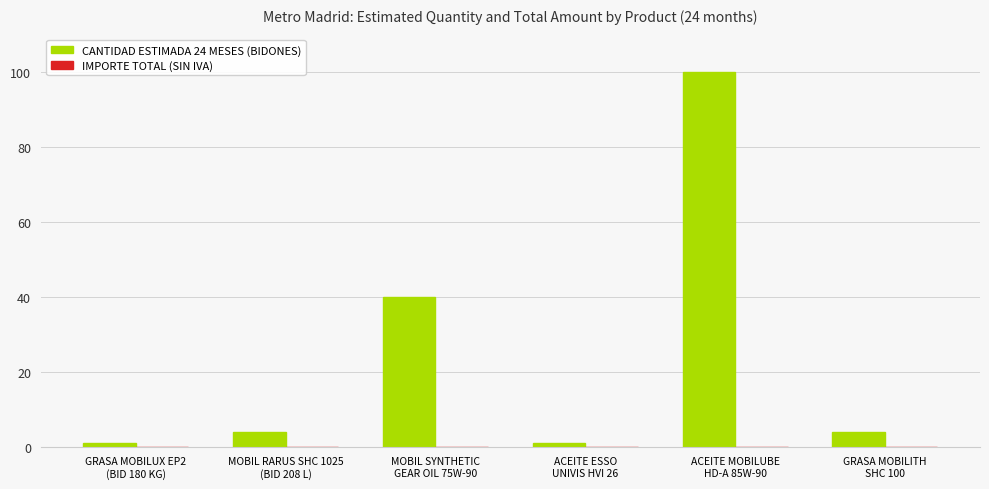

What is the difference between the second highest and second lowest values?

39